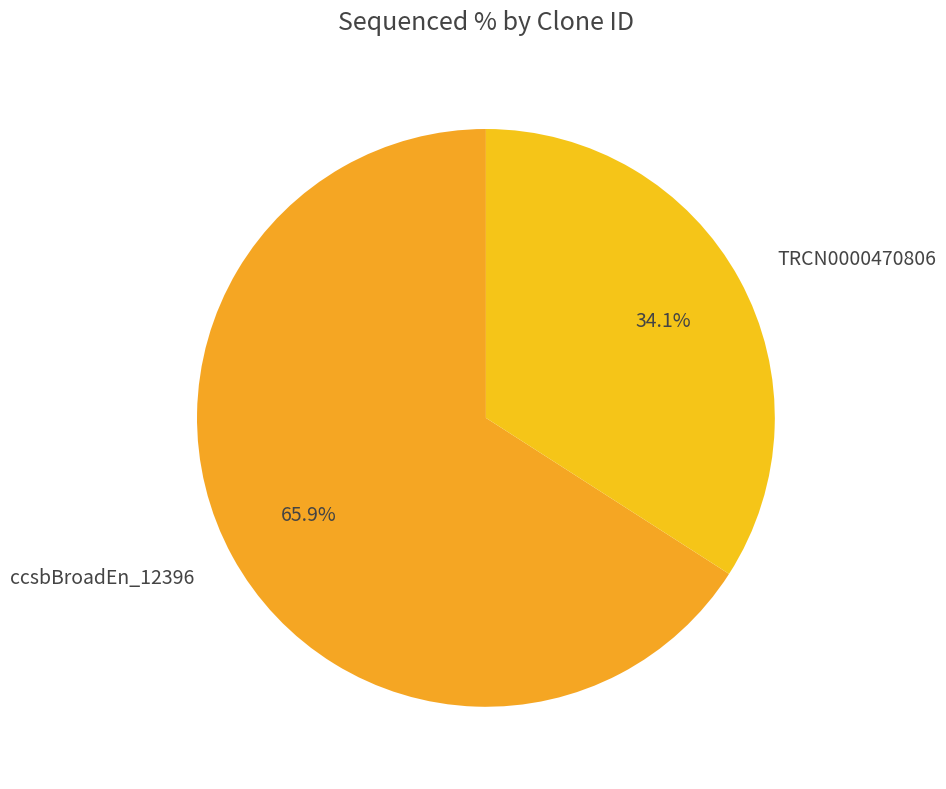

Rank the categories by value from lowest to highest.

TRCN0000470806, ccsbBroadEn_12396